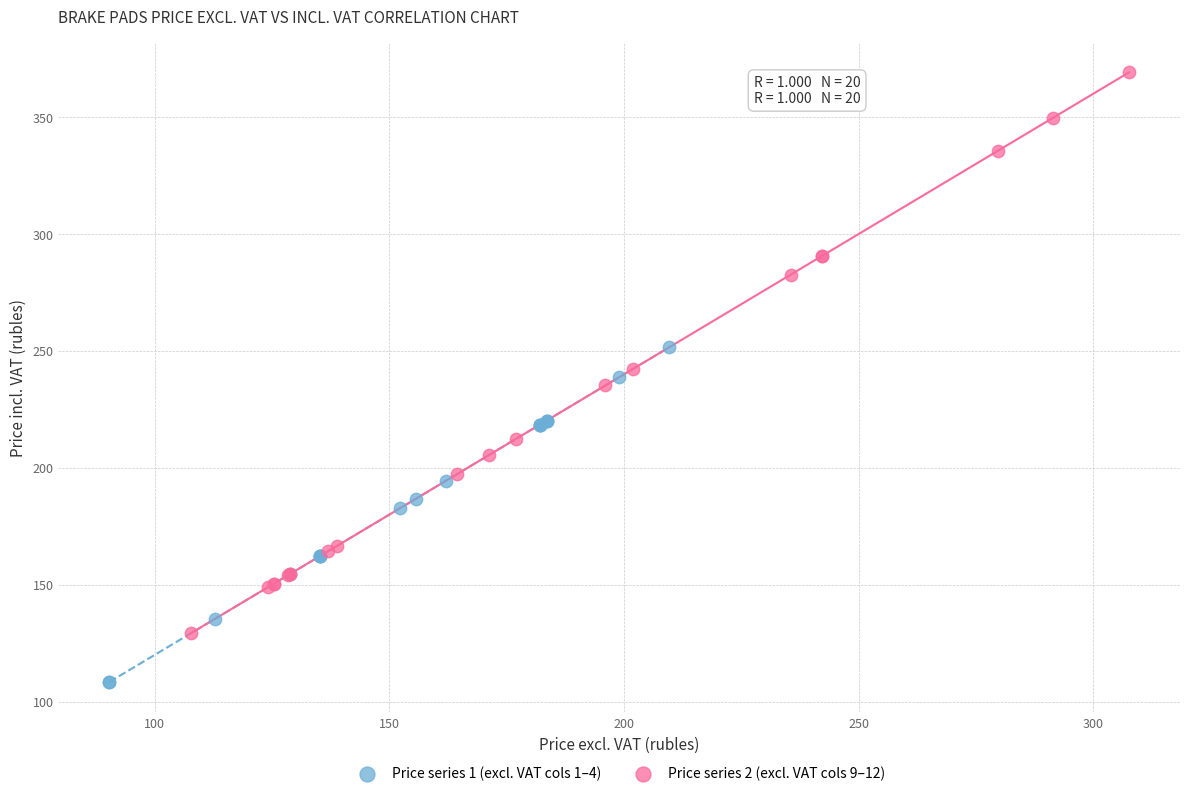

Which series reaches the maximum Y coordinate?

Price series 2 (excl. VAT cols 9–12)